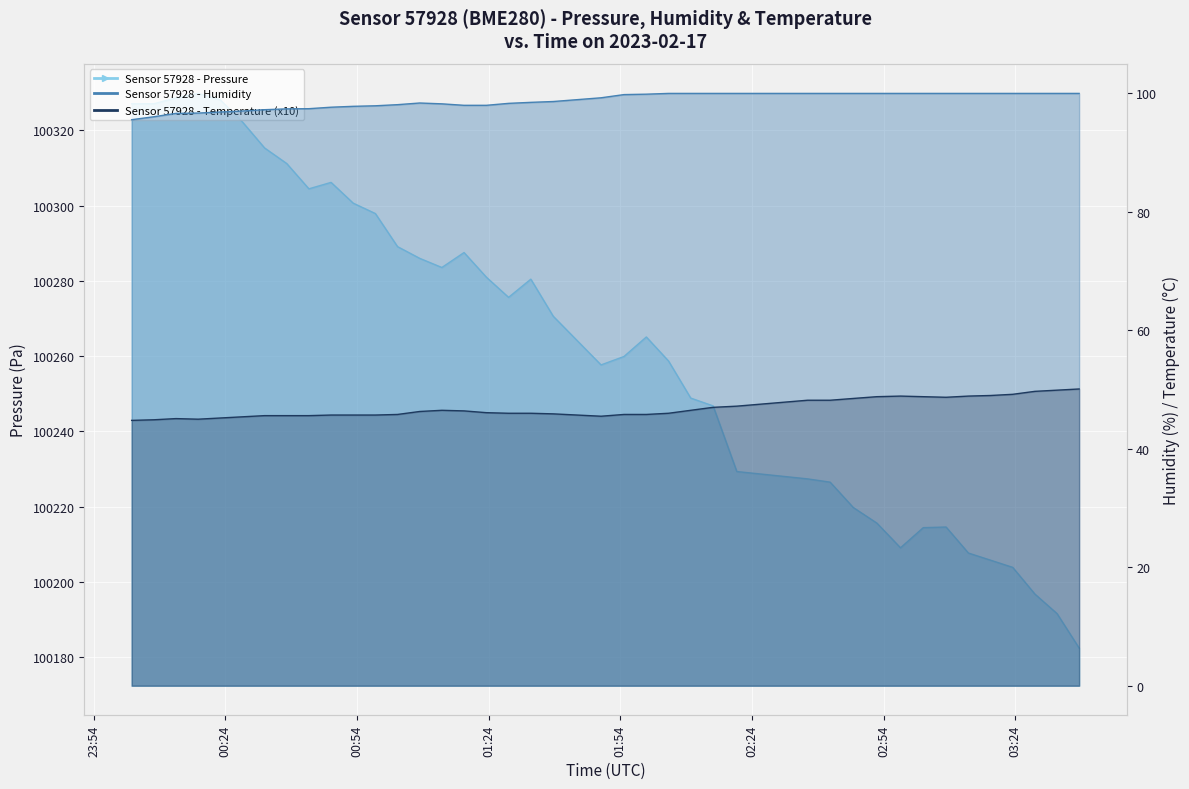

Which series has the widest spread of values?

pressure_line